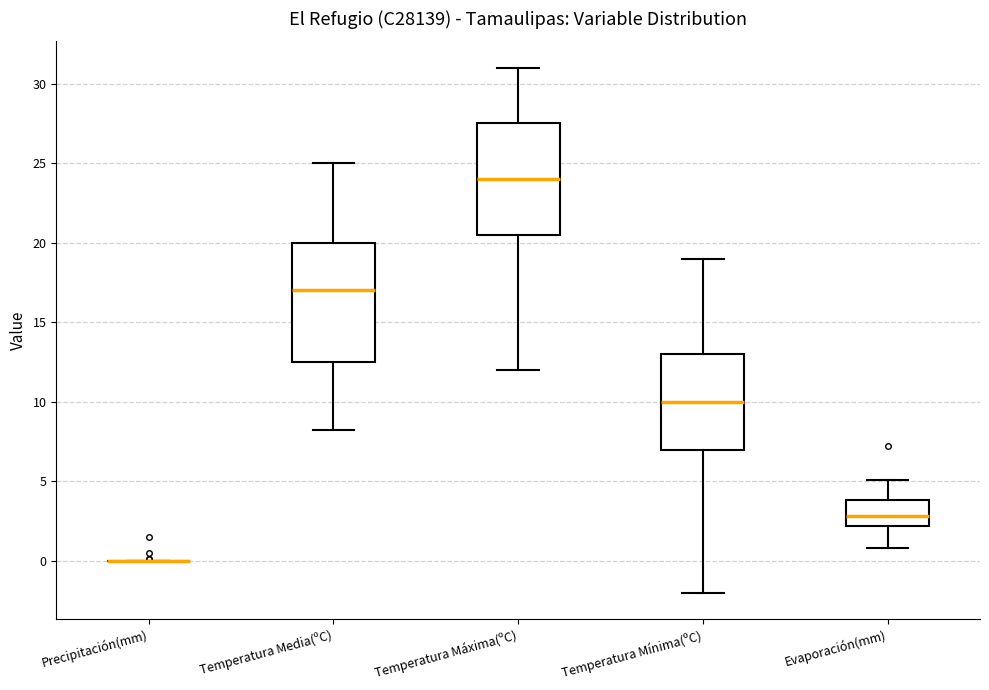

Reading left to right, read every box against the y-axis: the position of its median line, the range the box covers, and the ends of its whiskers. The values are not printed on the chart, so give them approximately, as read against the axis.

Precipitación(mm): box collapsed to a line at 0.0, whiskers 0.0 to 0.0
Temperatura Media(ºC): median 17.0, box 12.5 to 20.0, whiskers 8.5 to 25.0
Temperatura Máxima(ºC): median 24.0, box 20.5 to 27.5, whiskers 12.0 to 31.0
Temperatura Mínima(ºC): median 10.0, box 7.0 to 13.0, whiskers -2.0 to 19.0
Evaporación(mm): median 3.0, box 2.0 to 4.0, whiskers 1.0 to 5.0